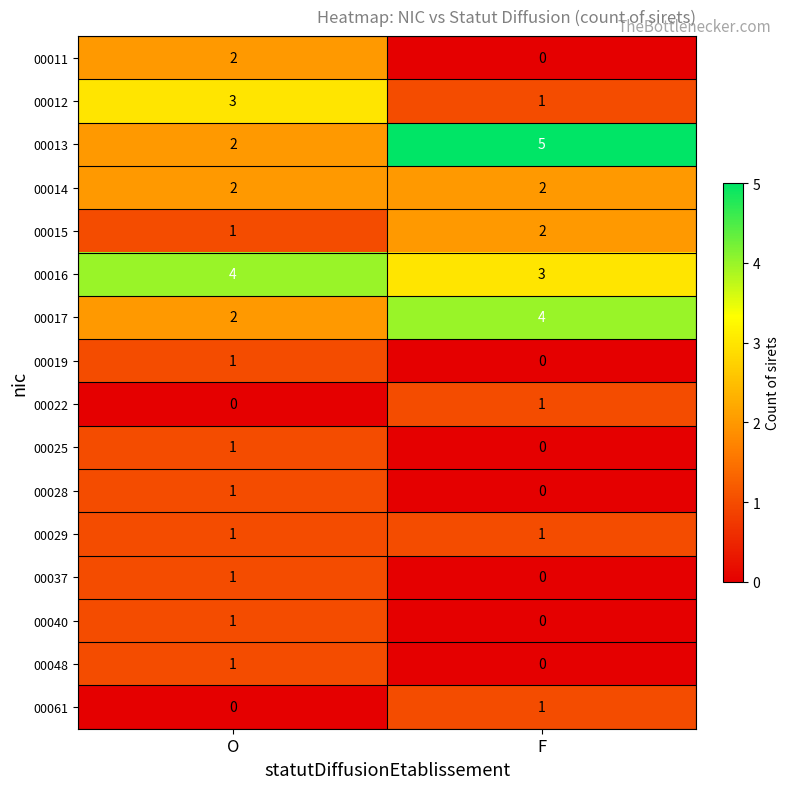

What is the difference between the maximum and minimum values in the 00013 series?

3